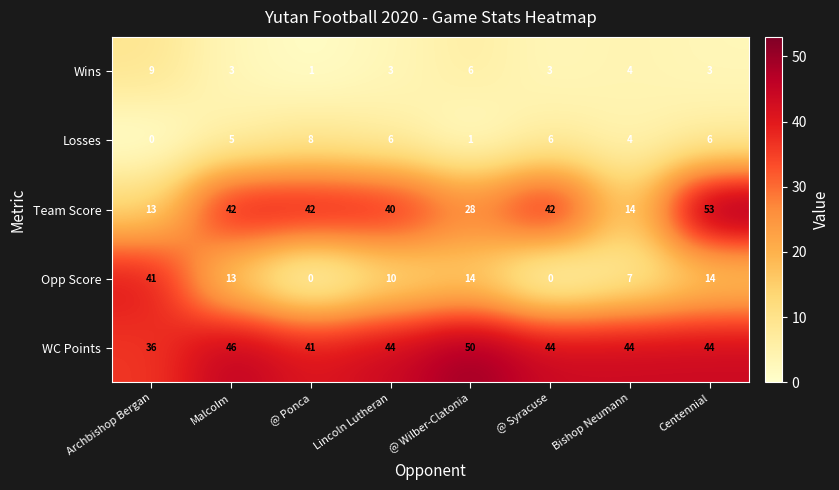

Rank the series at @ Ponca from lowest to highest value.

Opp Score, Wins, Losses, WC Points, Team Score